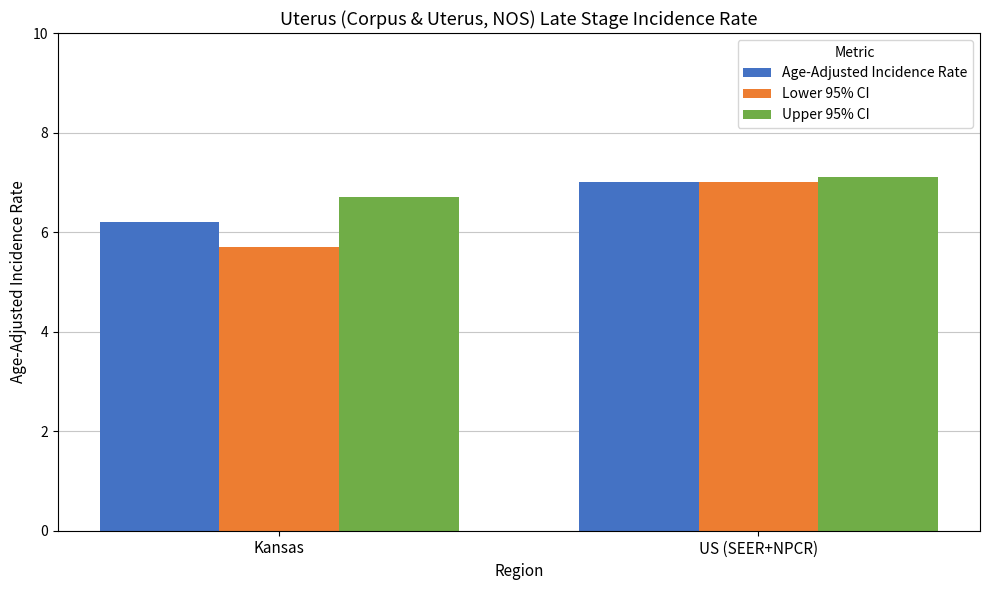

List the labels in order of Upper 95% CI value, largest first.

US (SEER+NPCR), Kansas